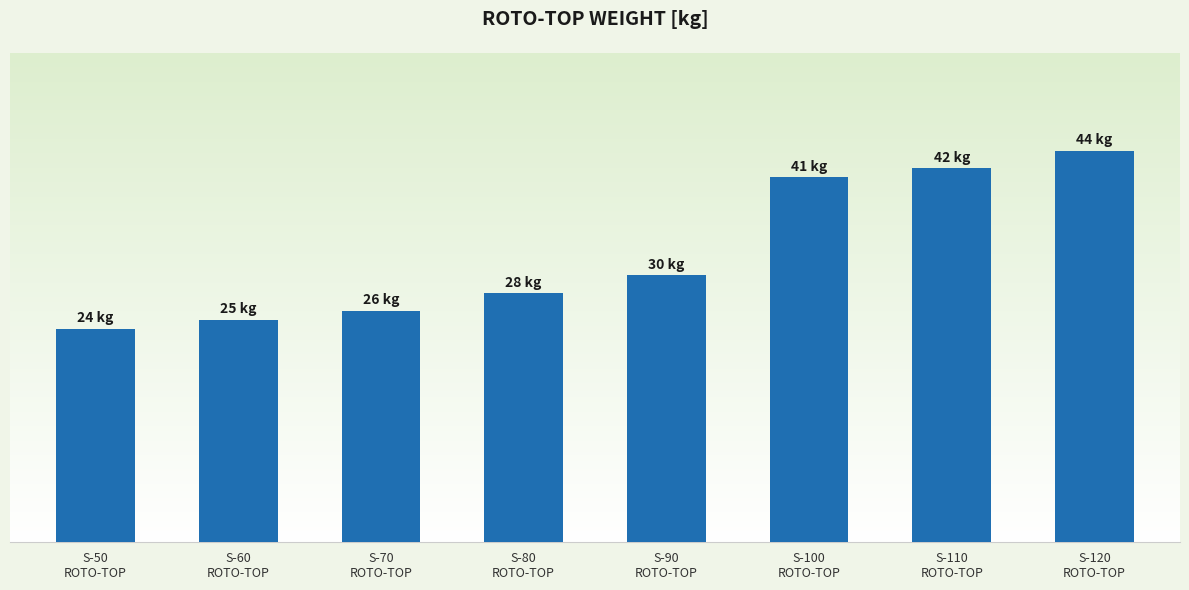

Where is the data nearest to the value 34?

S-90
ROTO-TOP